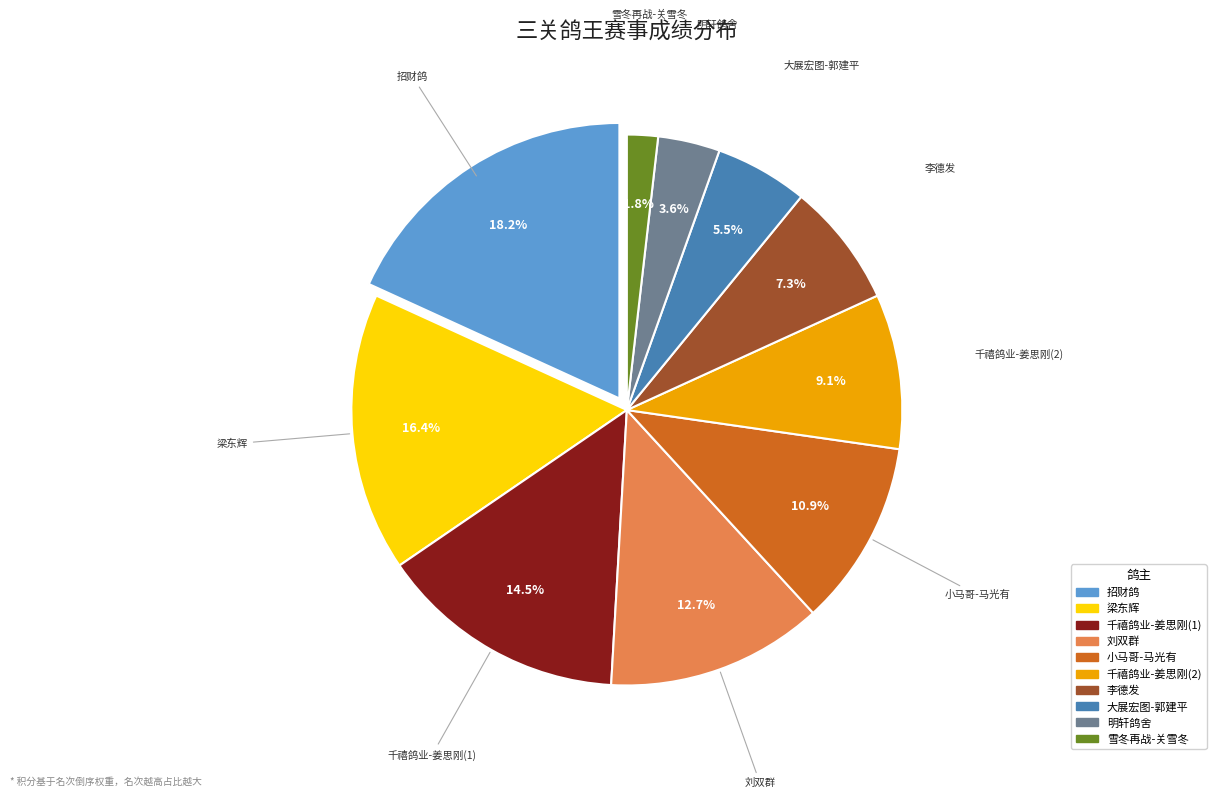

Approximately how many times larger is the value at 大展宏图-郭建平 compared to 招财鸽?

0.3